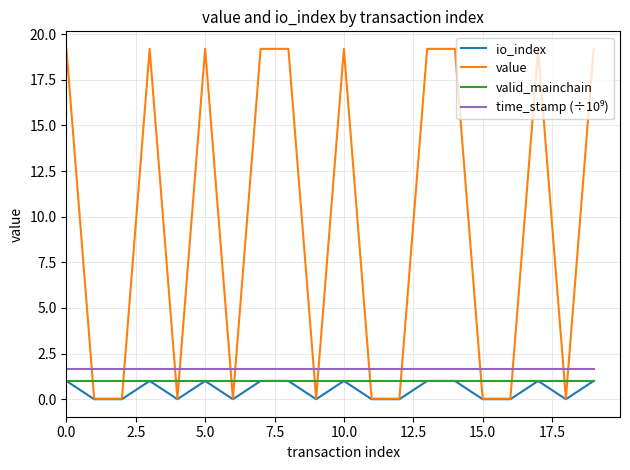

Which series has the largest total across all categories?

value